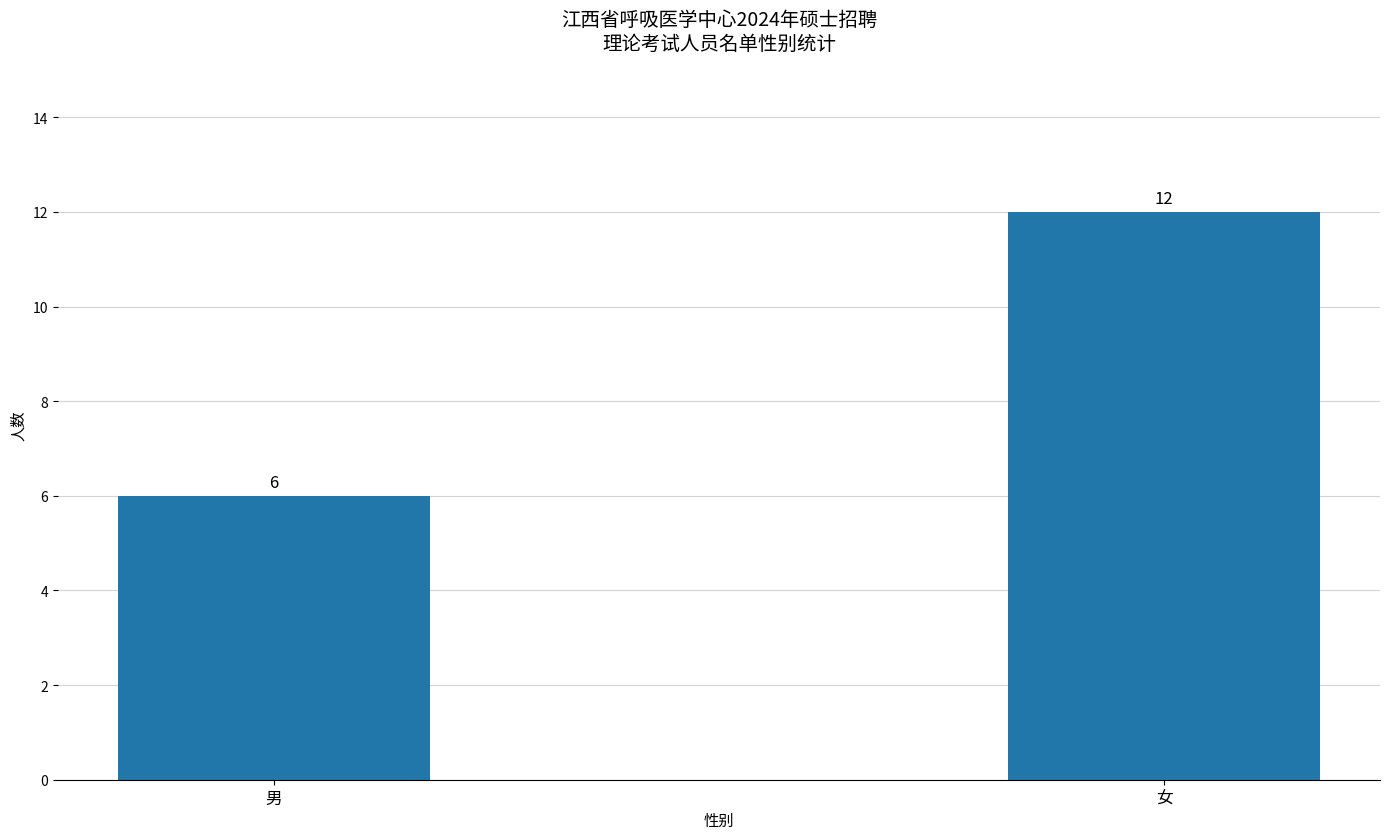

Is it true that the value at 男 is 6?

True